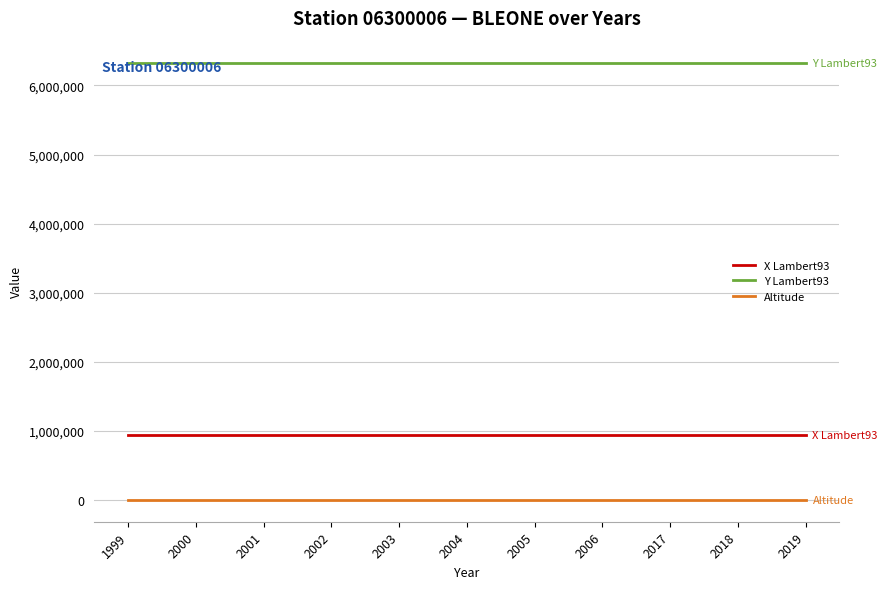

Is it true that X Lambert93 equals 942839 at 2002?

True